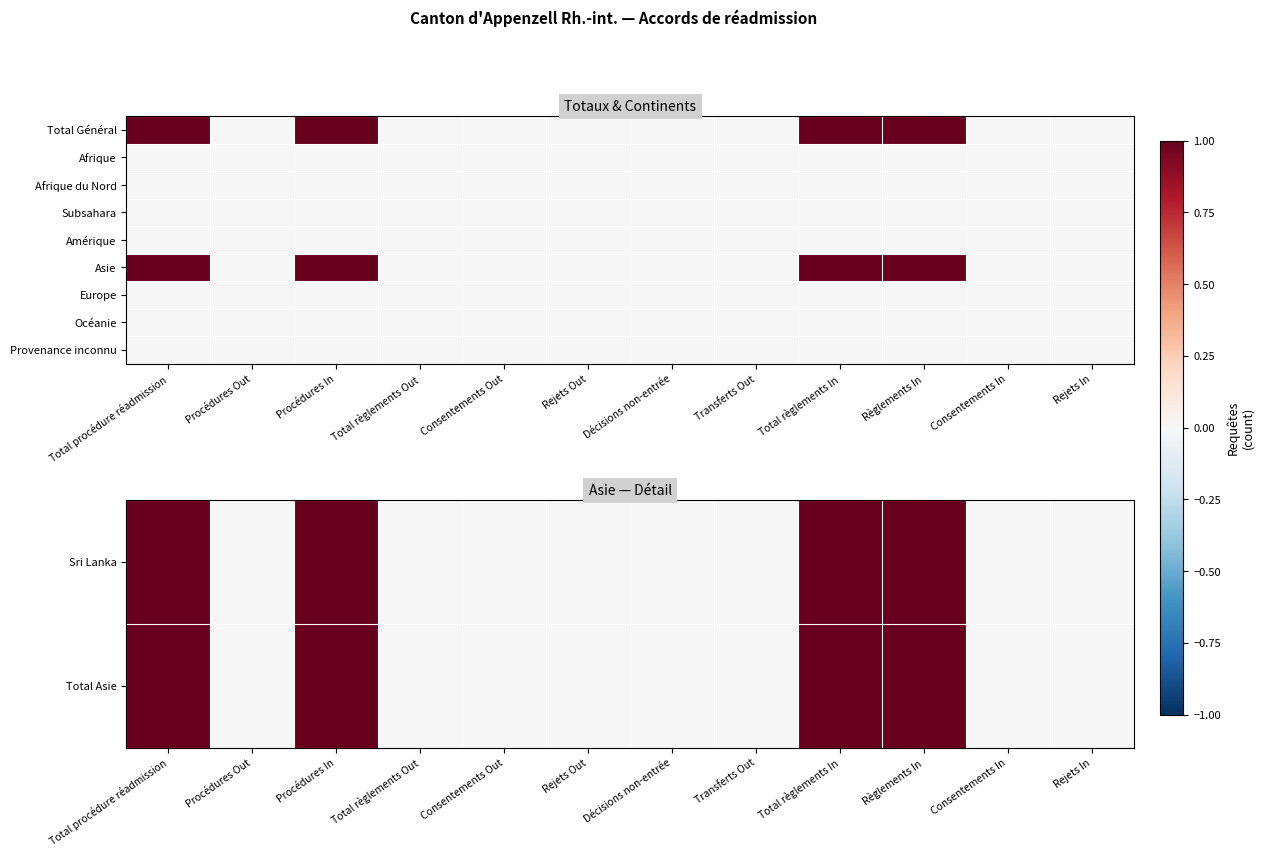

What is the difference between the maximum and minimum values in the Sri Lanka series?

1